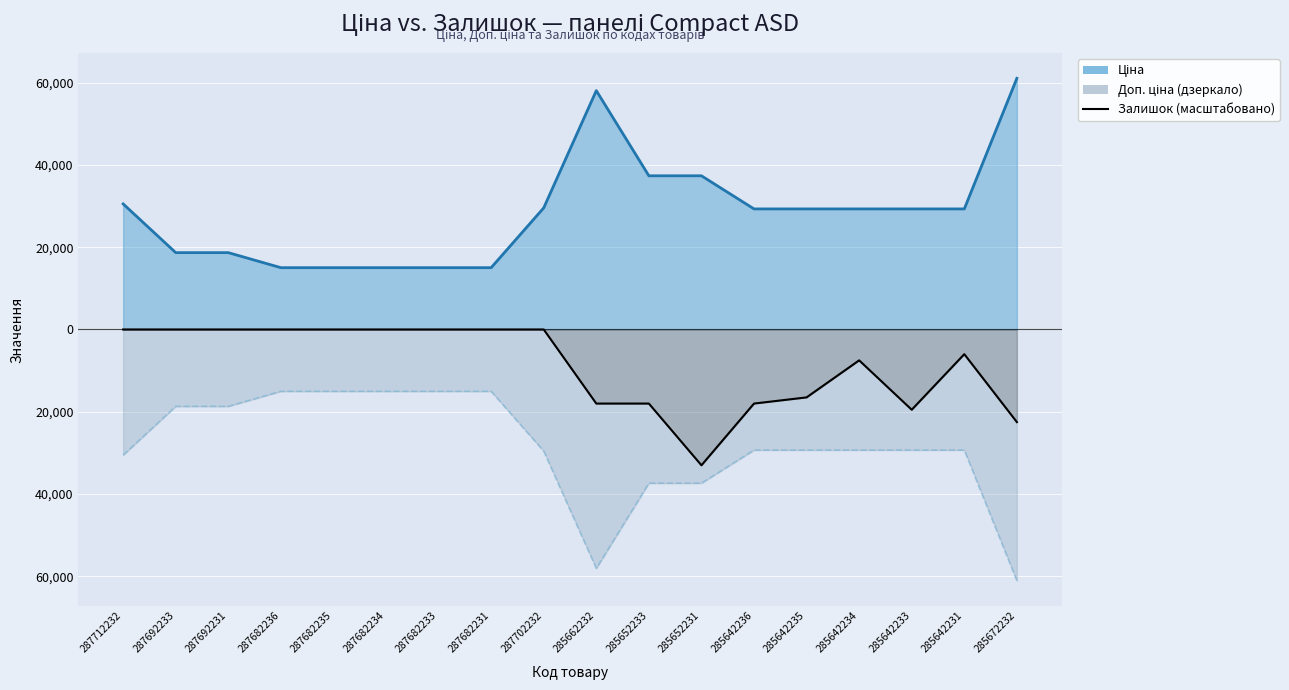

What is the change in value from 285662232 to 285652231?

-15000